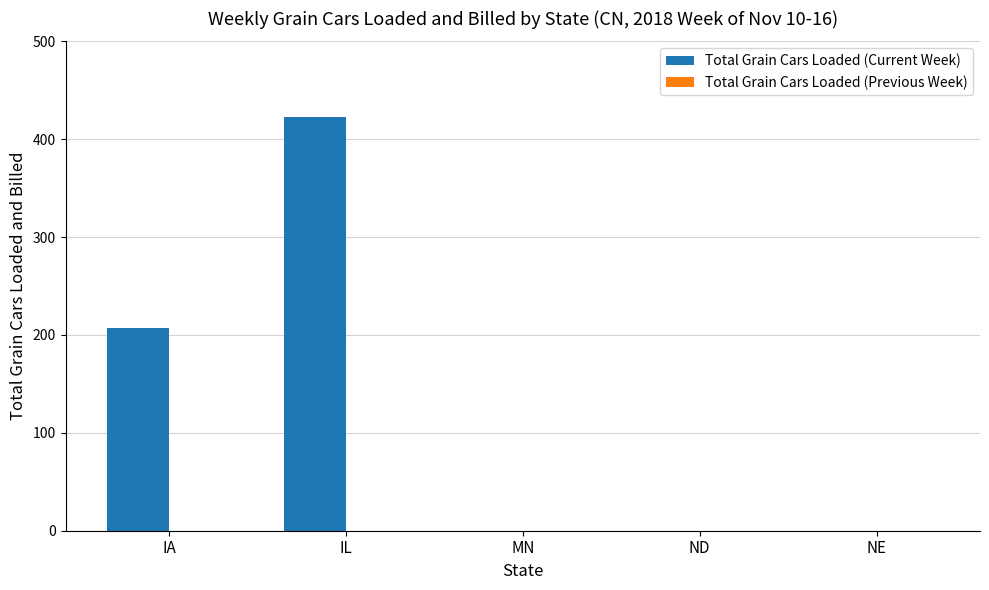

Which has a higher value, IL or ND?

IL